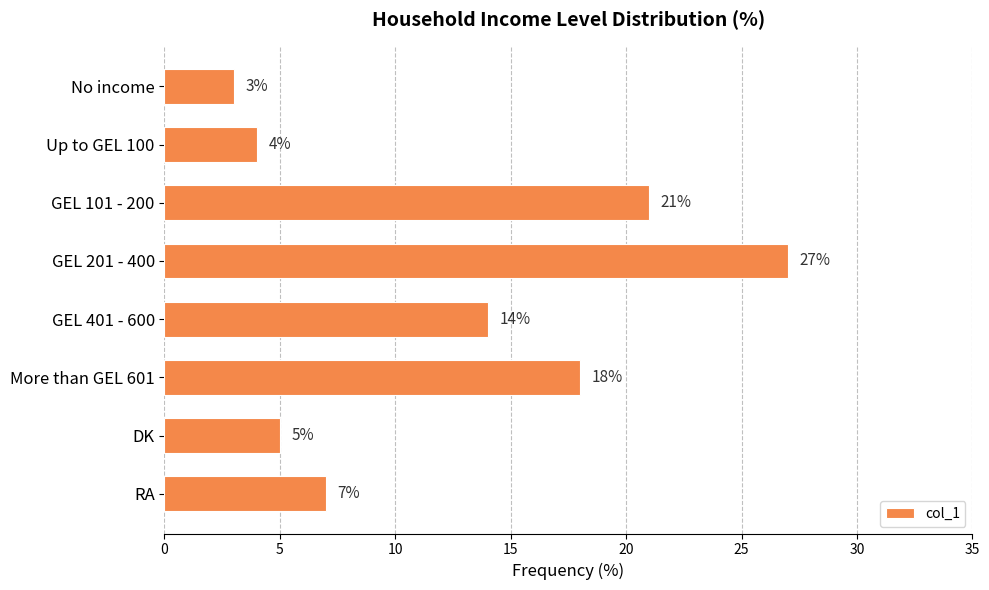

The chart shows a value of 1 at No income. True or false?

False